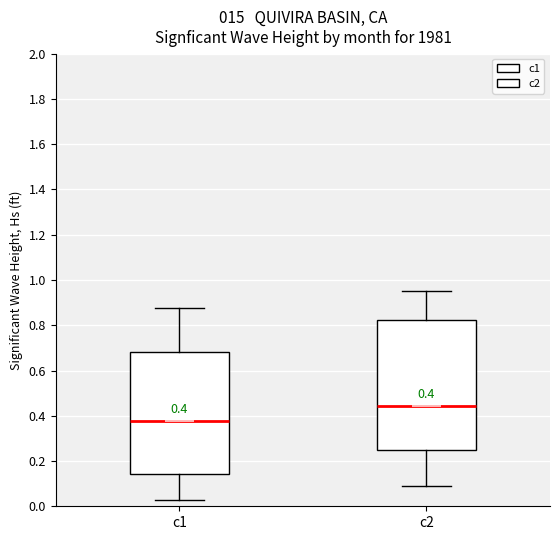

Which box is the tallest, from its lower edge to its upper edge?

c2